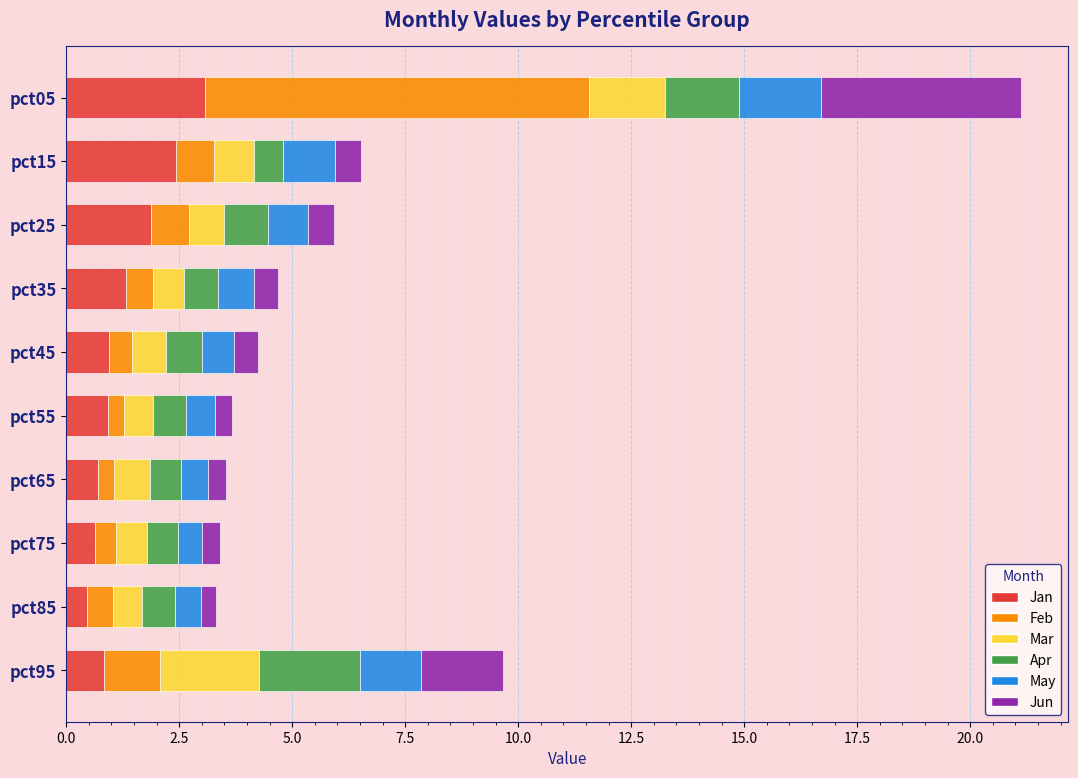

What is the average value of the Jan series?

1.3